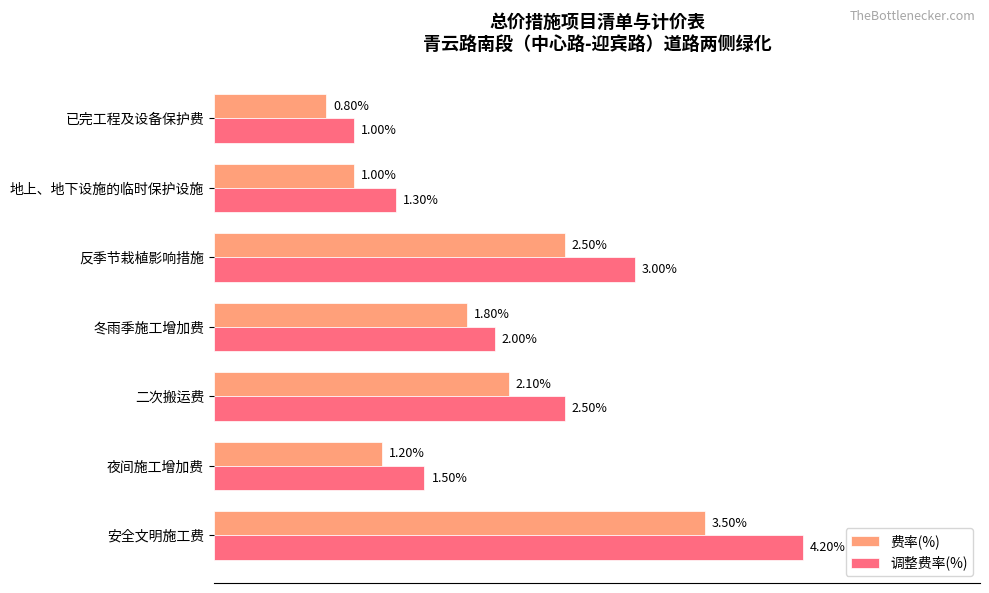

List the series in order of their overall mean, lowest first.

费率(%), 调整费率(%)